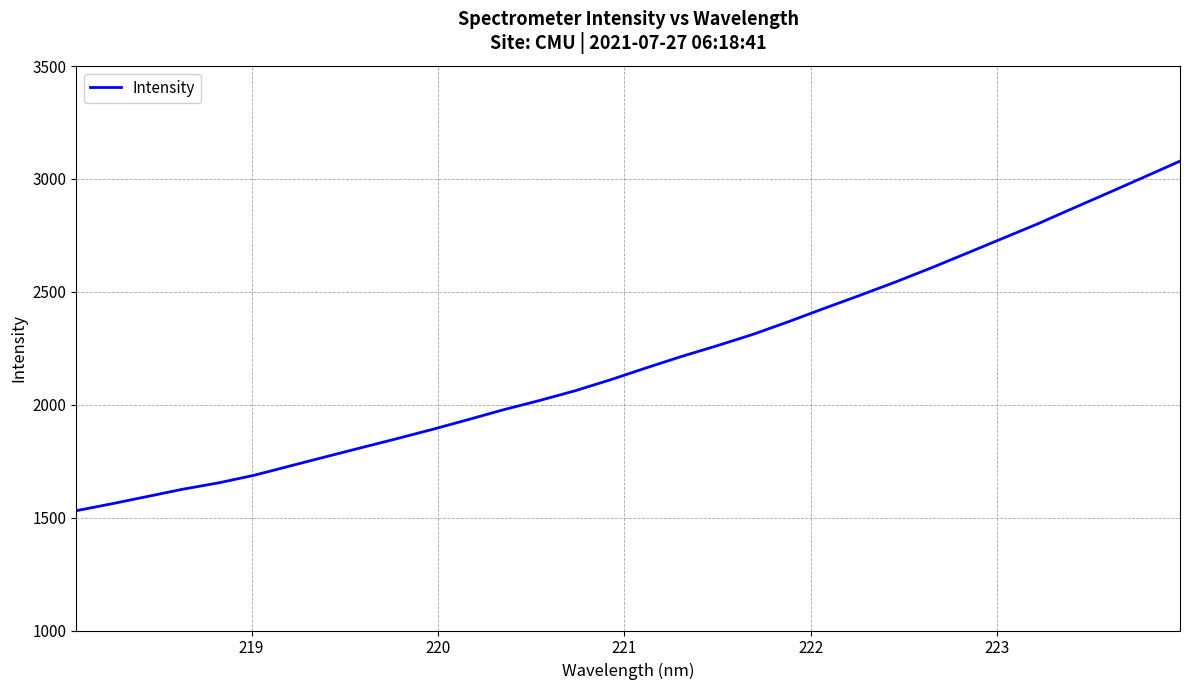

What is the smallest value displayed?

1530.6